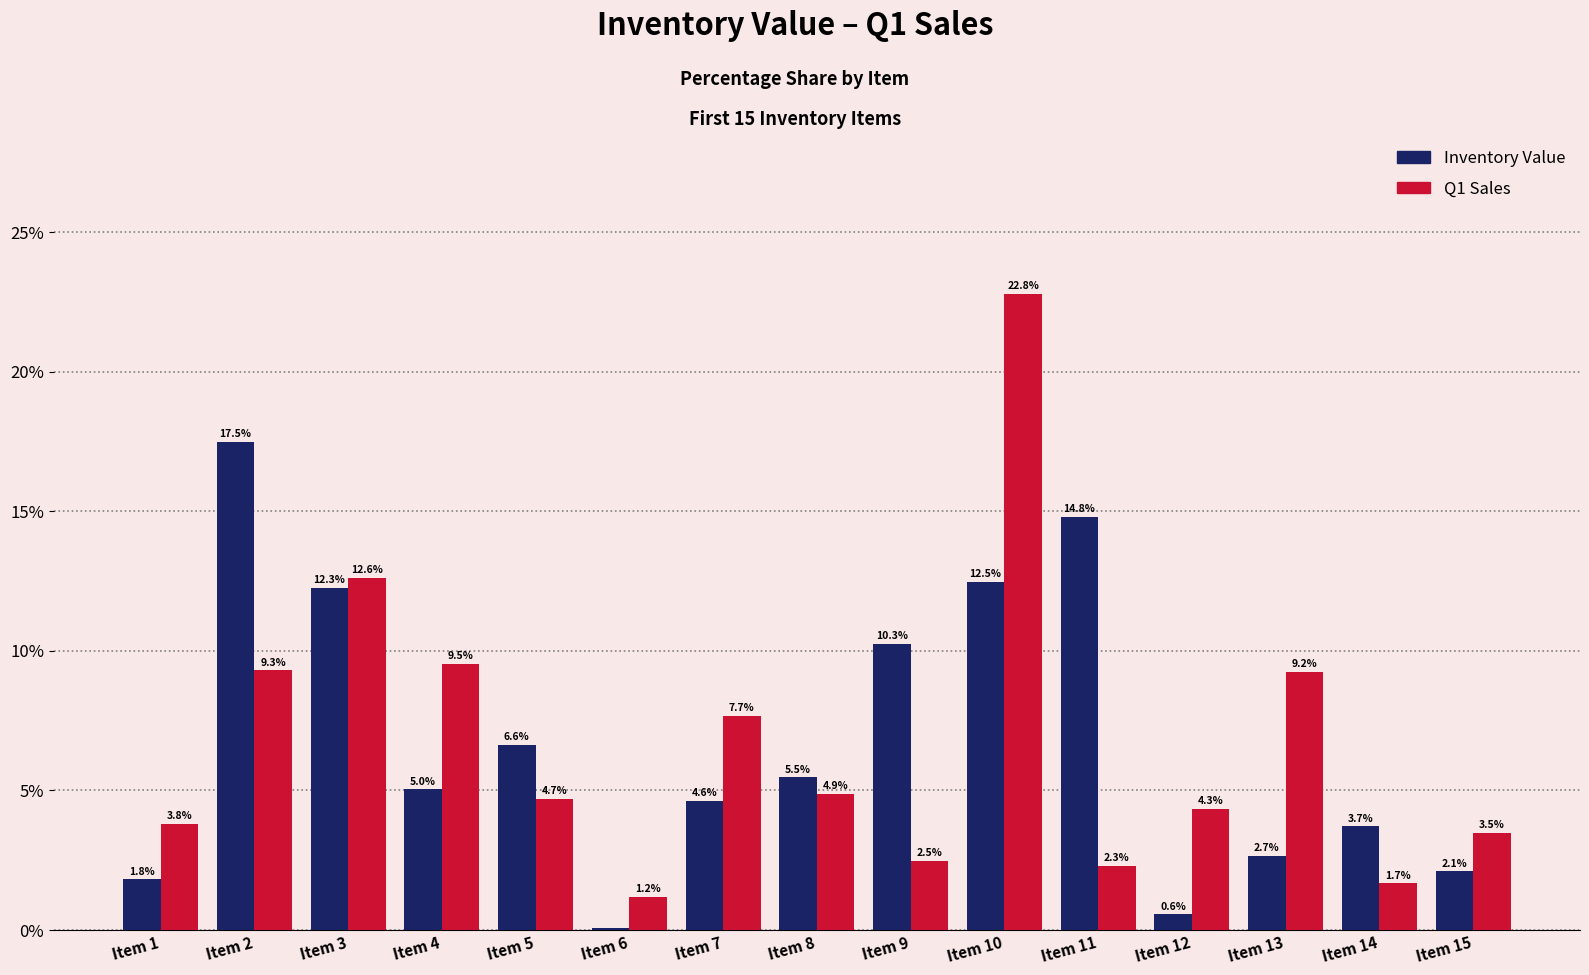

How many groups of bars are there?

15